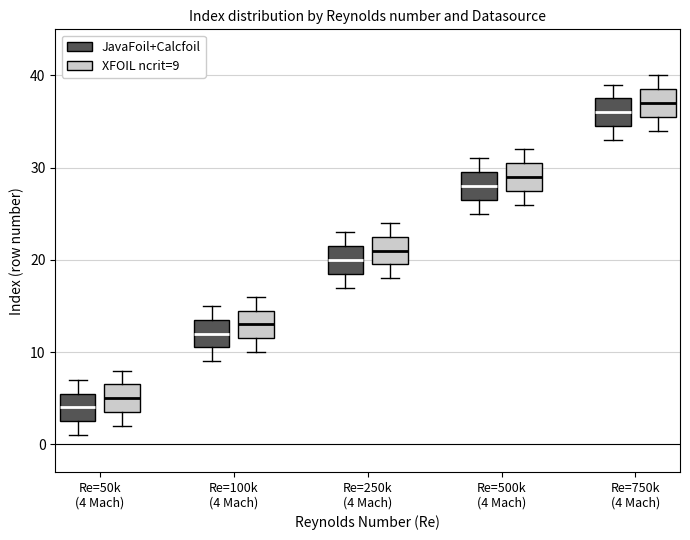

Where is the upper edge of the box for Re=500k (4 Mach) (JavaFoil+Calcfoil) on the y-axis? The values are not printed on the chart, so give them approximately, as read against the axis.

30